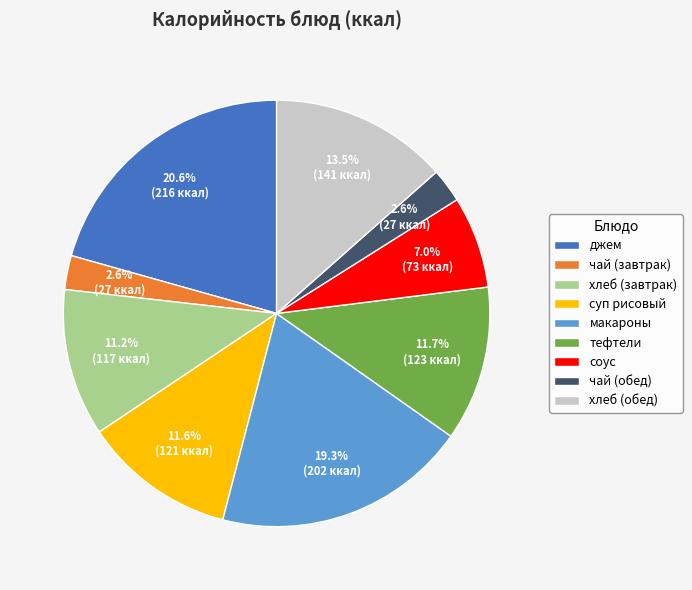

To the nearest percent, what is the combined percentage of суп рисовый and чай (завтрак)?

14%